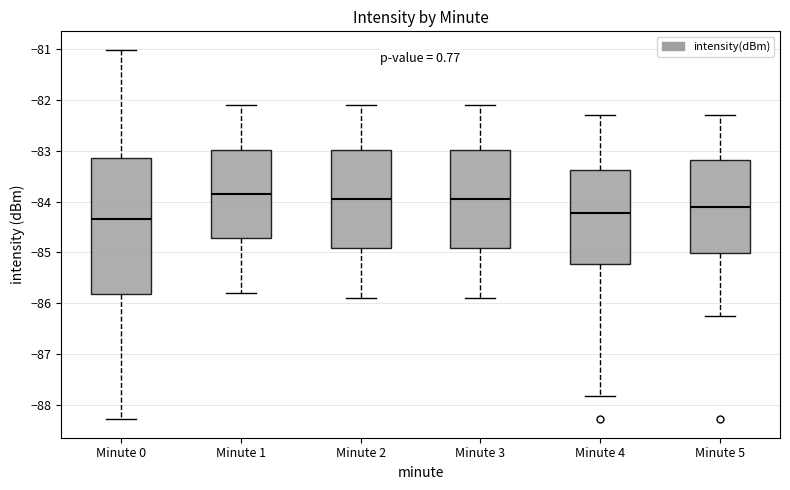

Reading left to right, read every box against the y-axis: the position of its median line, the range the box covers, and the ends of its whiskers. The values are not printed on the chart, so give them approximately, as read against the axis.

Minute 0: median -84.3, box -85.8 to -83.1, whiskers -88.3 to -81.0
Minute 1: median -83.8, box -84.7 to -83.0, whiskers -85.8 to -82.1
Minute 2: median -83.9, box -84.9 to -83.0, whiskers -85.9 to -82.1
Minute 3: median -83.9, box -84.9 to -83.0, whiskers -85.9 to -82.1
Minute 4: median -84.2, box -85.2 to -83.4, whiskers -87.8 to -82.3
Minute 5: median -84.1, box -85.0 to -83.2, whiskers -86.2 to -82.3